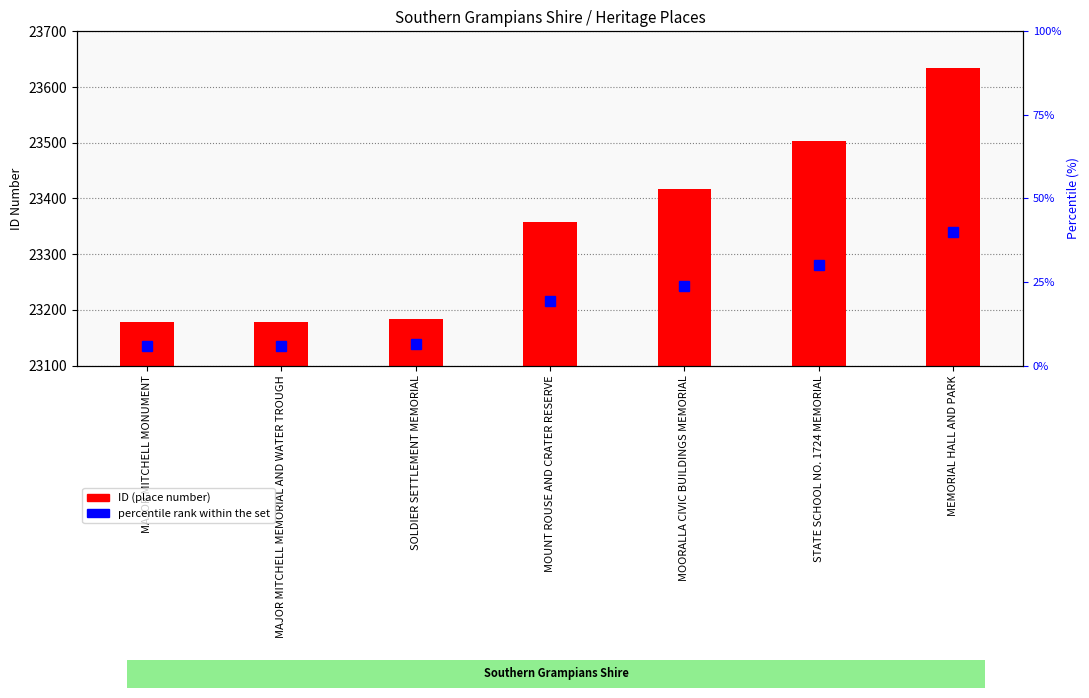

The value at SOLDIER SETTLEMENT MEMORIAL is 114. True or false?

False